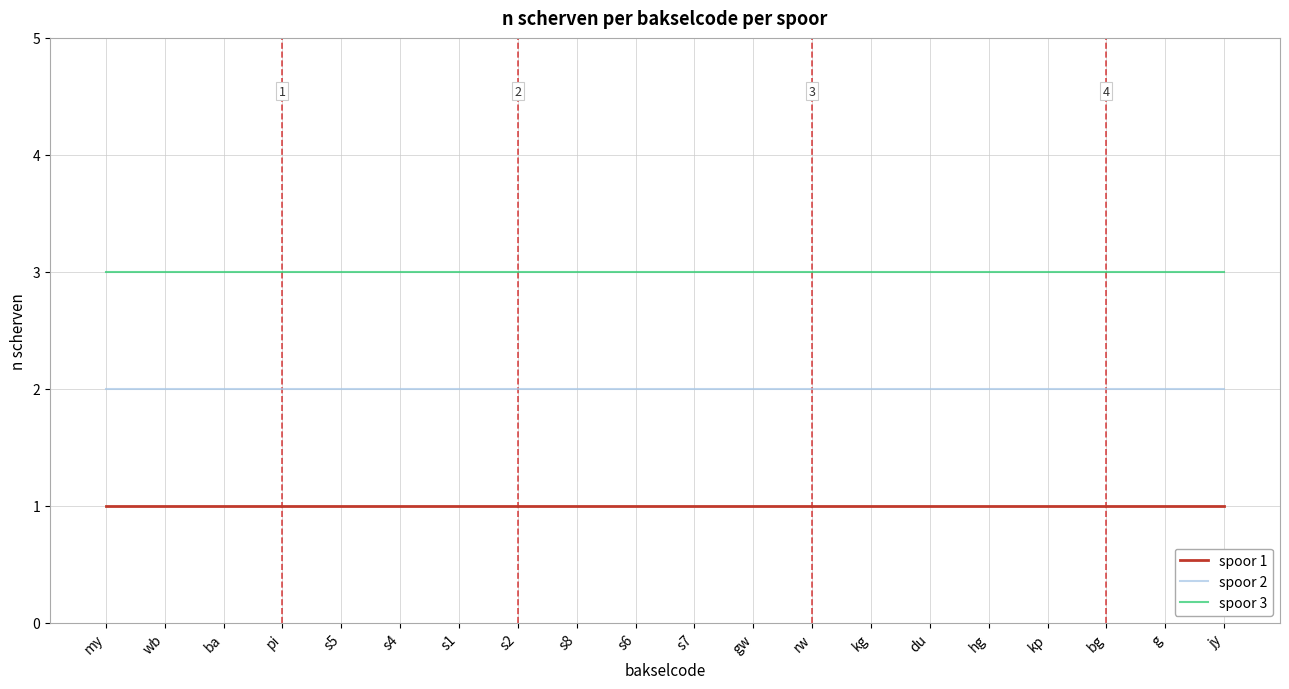

What is the maximum value shown in the chart?

3